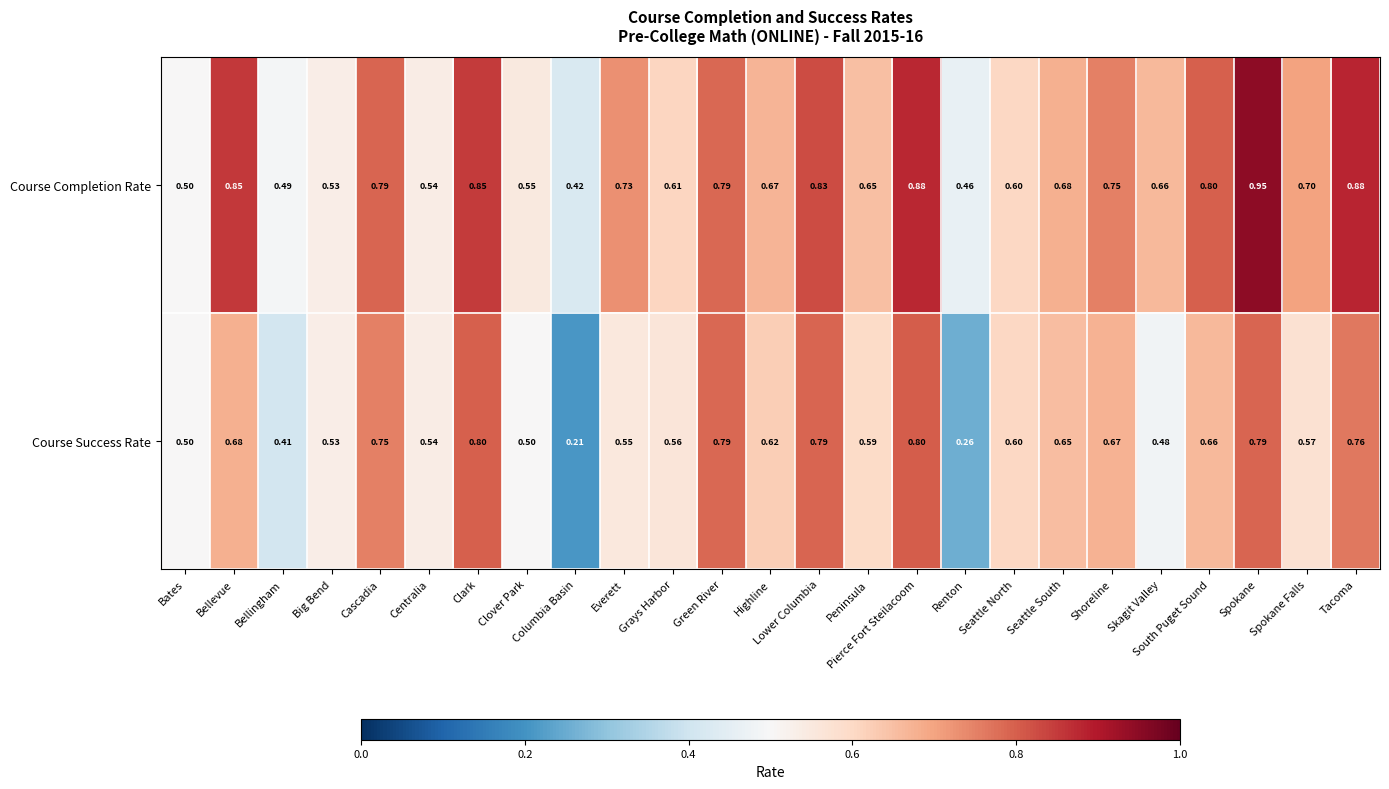

Which series has the widest spread of values?

Course Success Rate